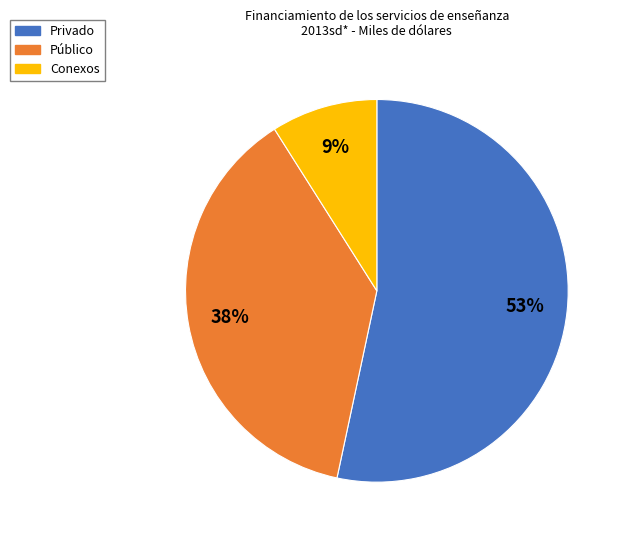

True or false: Público accounts for 38% of the total.

True